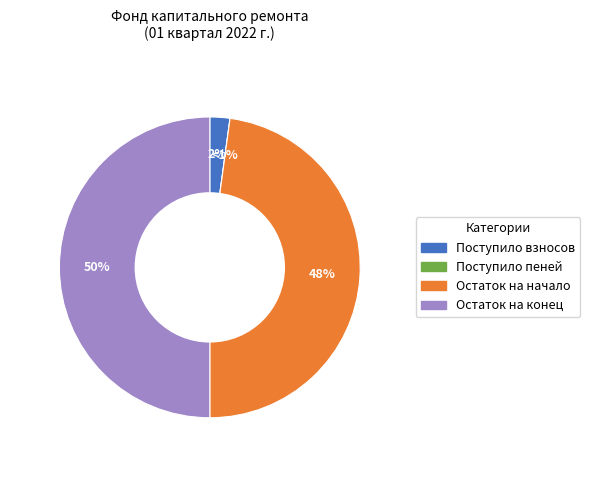

True or false: Поступило пеней accounts for 6% of the total.

False